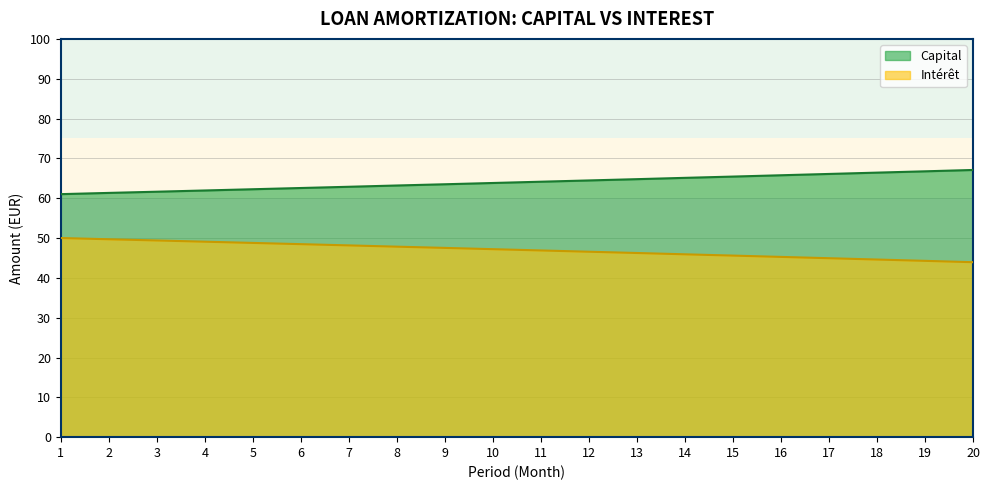

Which series has the largest total across all categories?

Capital